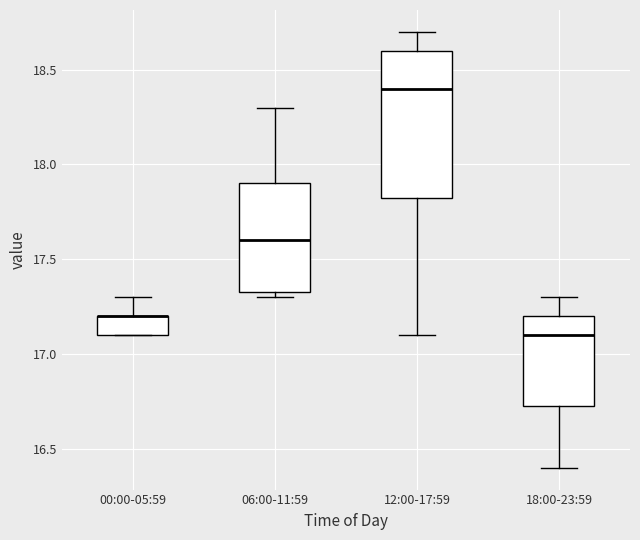

Reading left to right, transcribe this box plot: for each box, give where its median line is, the range the box spans, and where its two whiskers end, as read against the y-axis. The values are not printed on the chart, so give them approximately, as read against the axis.

00:00-05:59: median 17.20 (drawn on the box's upper edge), box 17.10 to 17.20, whiskers 17.10 to 17.30
06:00-11:59: median 17.60, box 17.35 to 17.90, whiskers 17.30 to 18.30
12:00-17:59: median 18.40, box 17.85 to 18.60, whiskers 17.10 to 18.70
18:00-23:59: median 17.10, box 16.75 to 17.20, whiskers 16.40 to 17.30